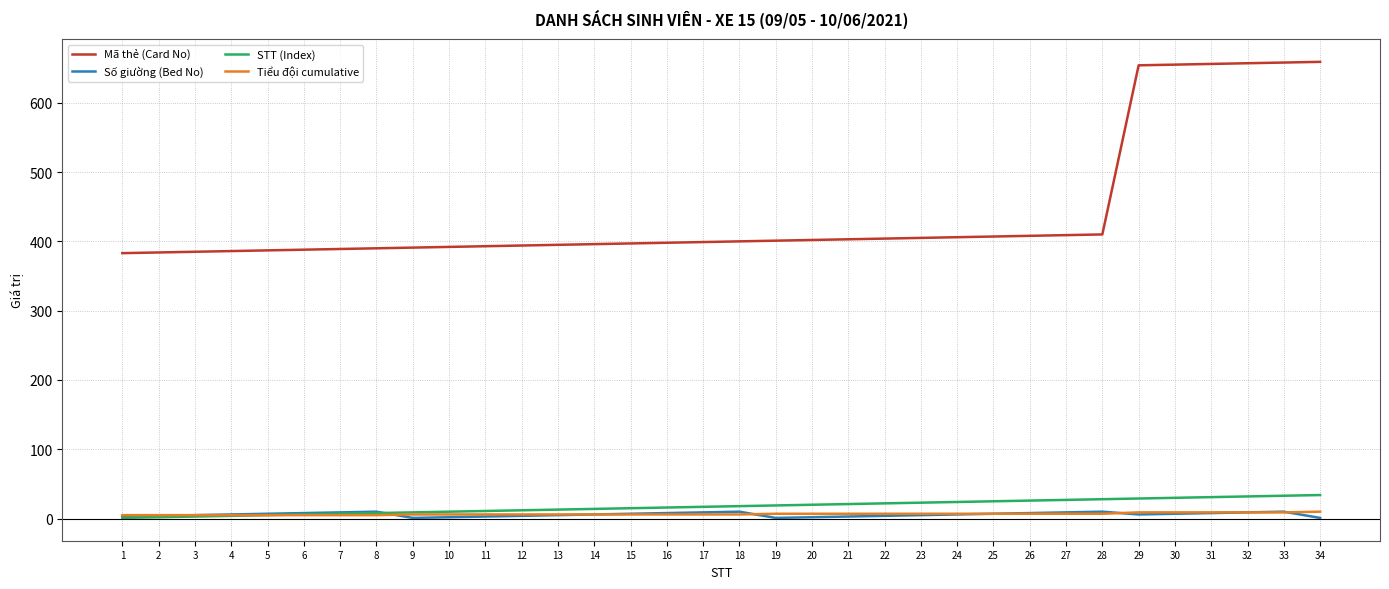

Does the chart display data point markers on the line(s)?

No